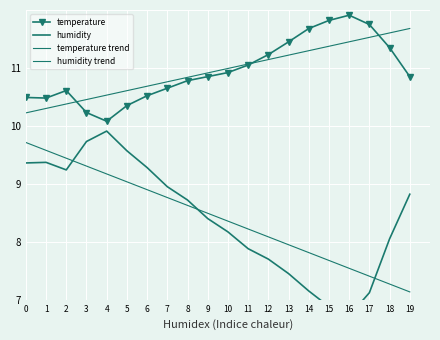

True or false: humidity and temperature cross at least once.

False